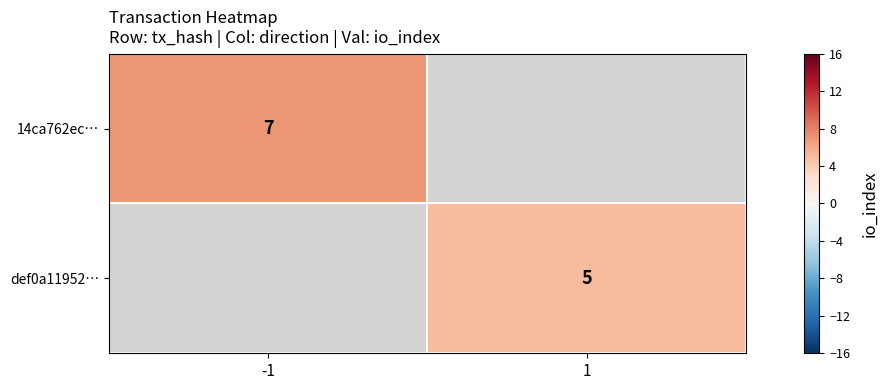

Is the value of 14ca762ec… at -1 greater than the value of def0a11952… at 1?

Yes